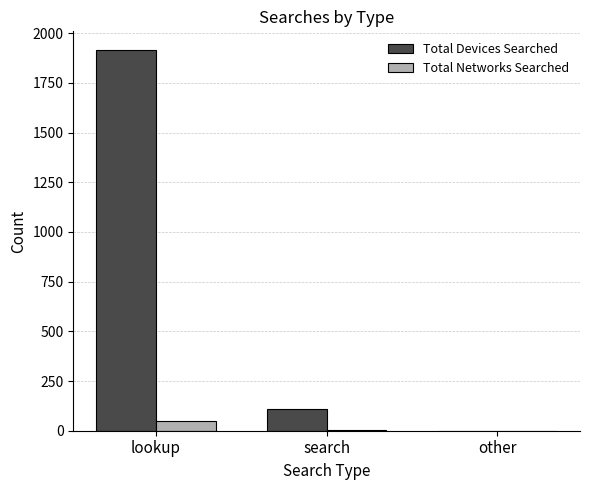

Are the bars grouped side by side (vs. stacked)?

Yes